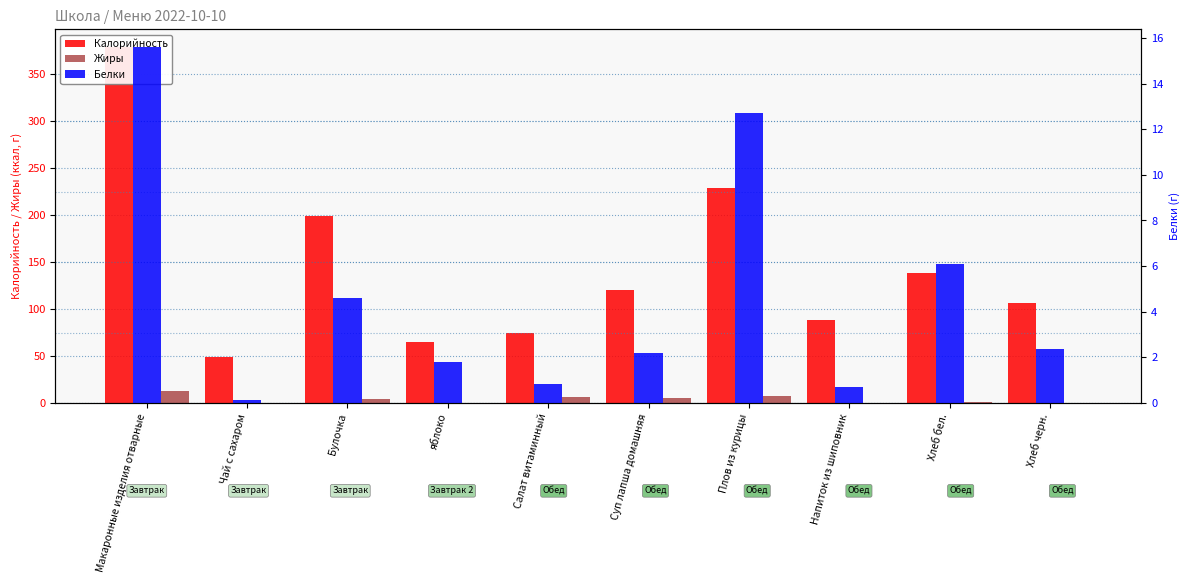

What is the label of the 6th bar from the left?

Суп лапша домашняя